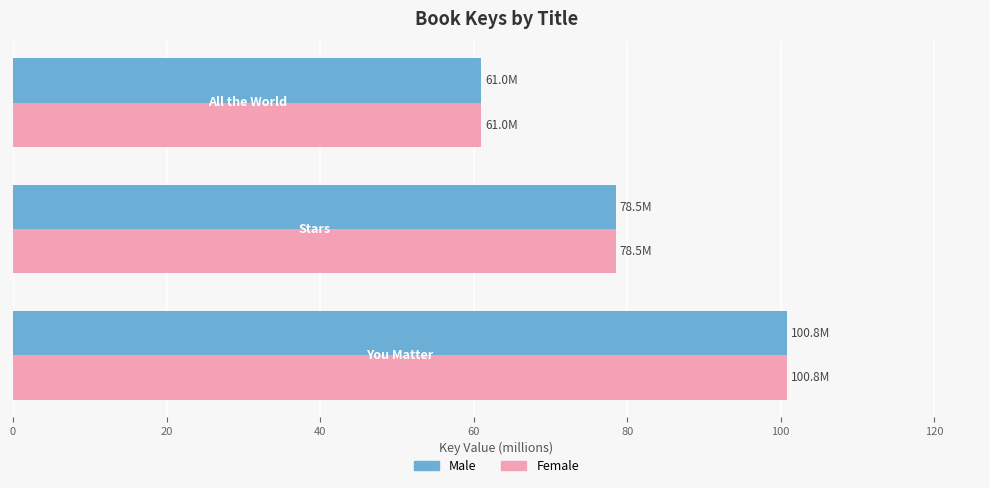

What is the highest value of the Male series?

100.8